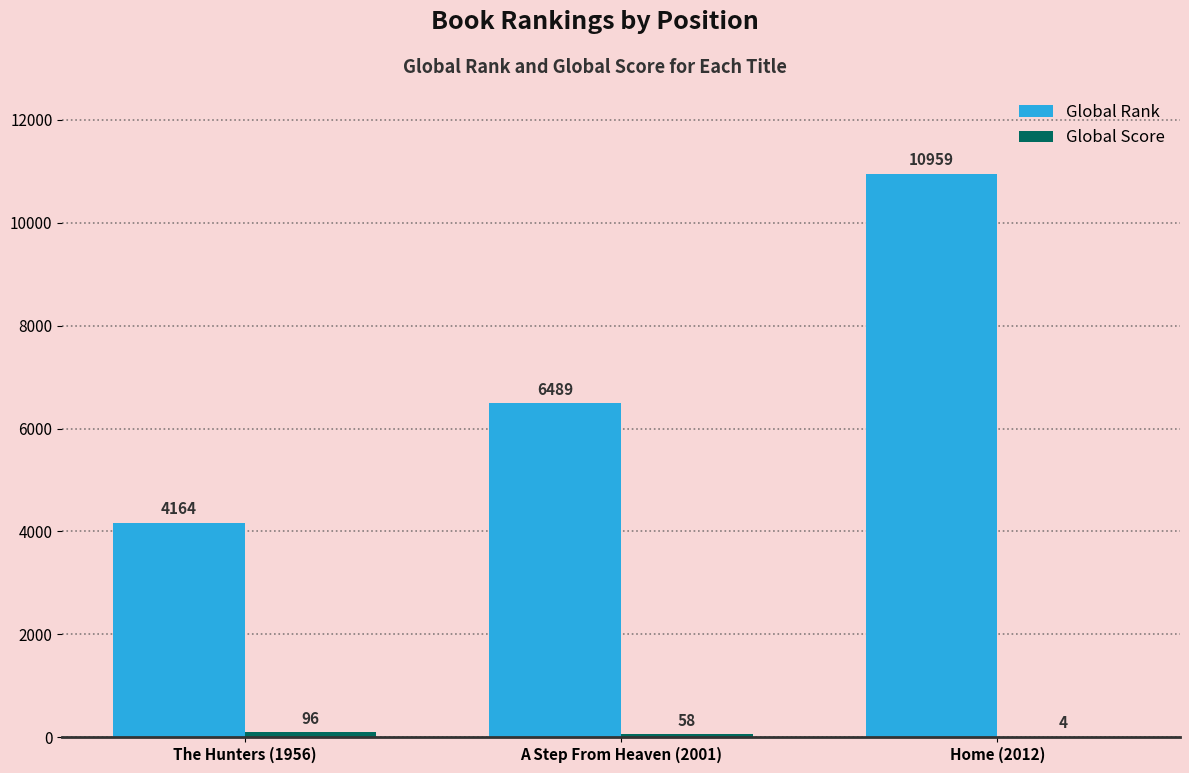

At which category is the sum across all series the highest?

Home (2012)